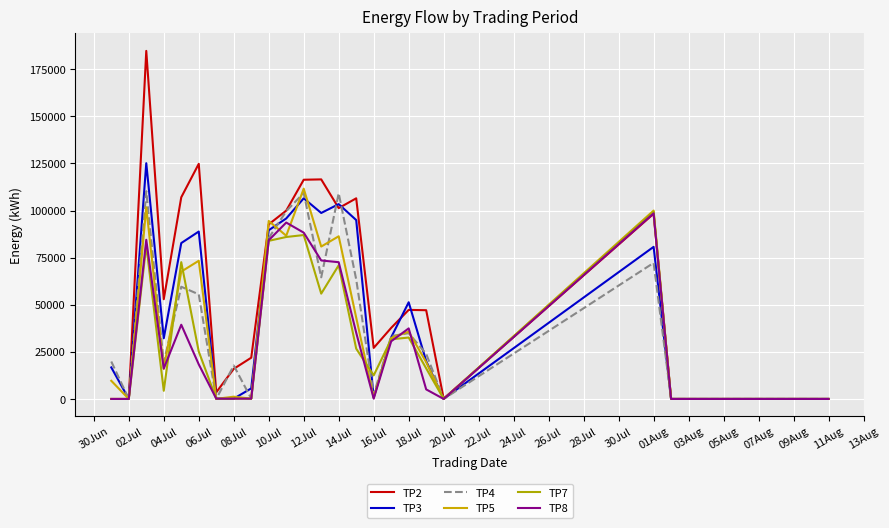

Does the chart have visible grid lines?

Yes